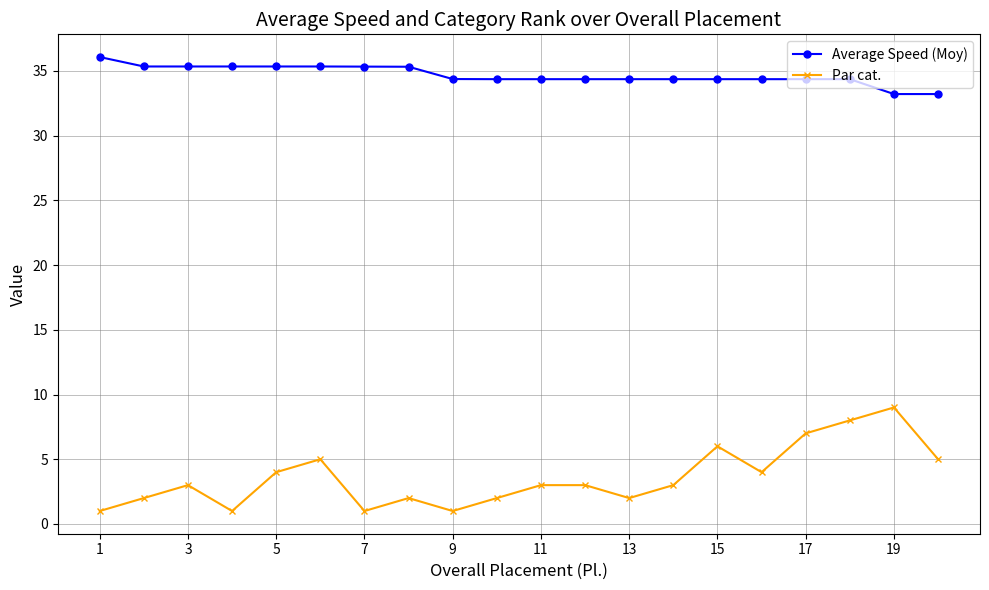

What is the difference between the second highest and minimum values in the Average Speed (Moy) series?

2.1